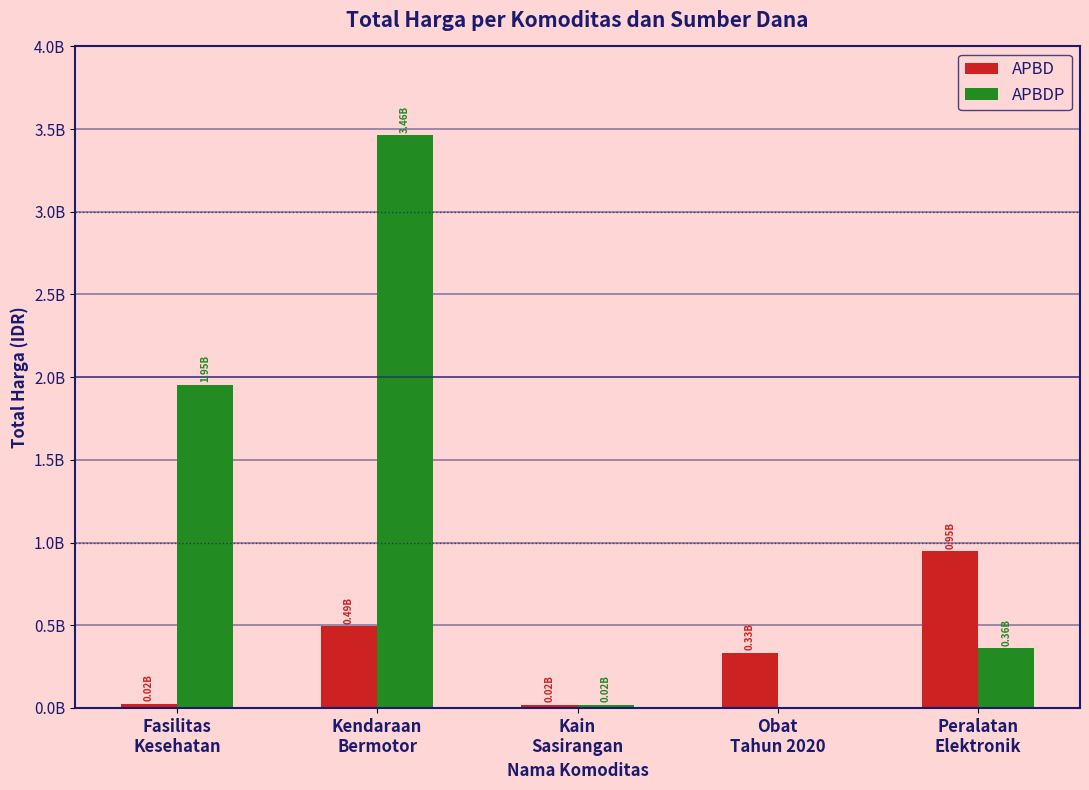

Rank the series at Peralatan
Elektronik from lowest to highest value.

APBDP, APBD